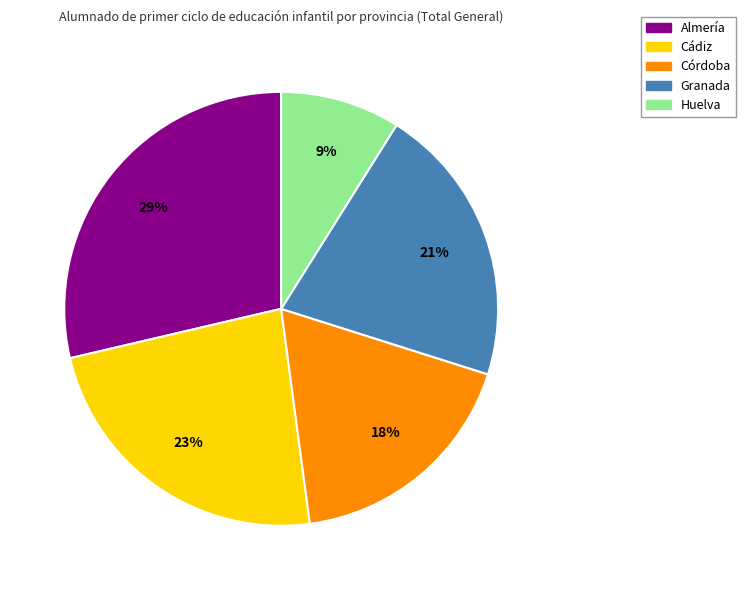

Do Córdoba and Huelva together represent more than half of the pie?

No